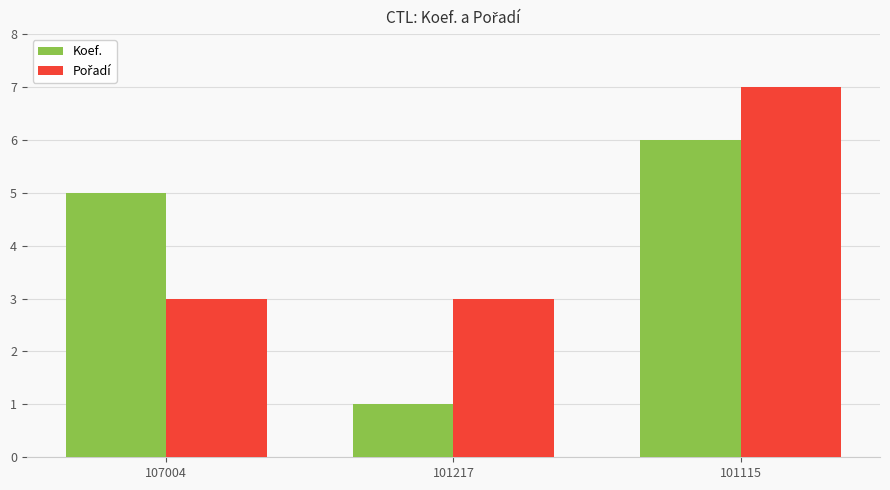

What is the sum of all Koef. values?

12